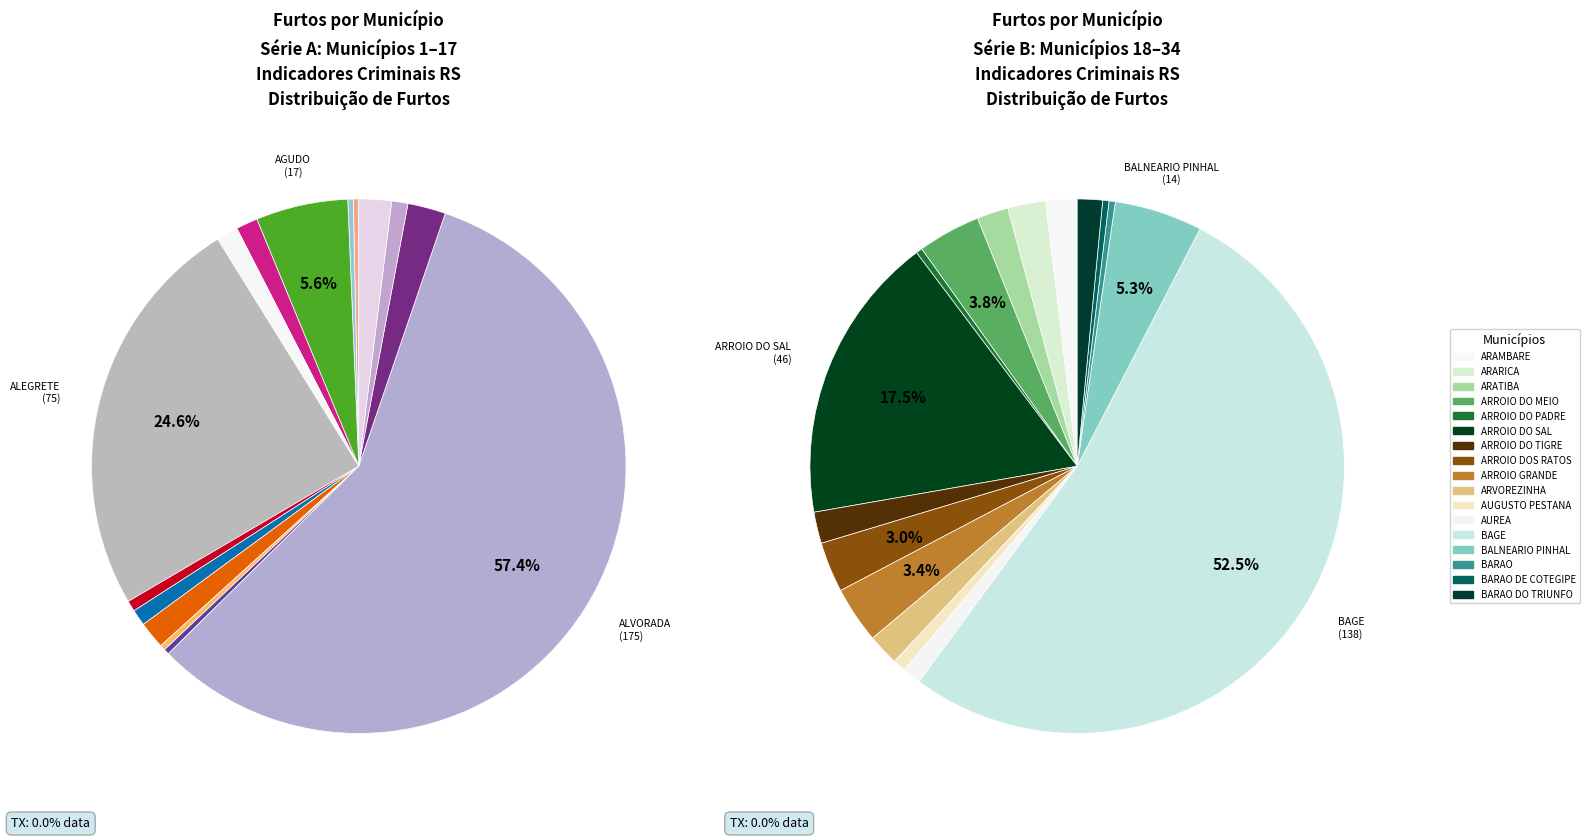

Which category has the biggest portion of the pie?

ALVORADA